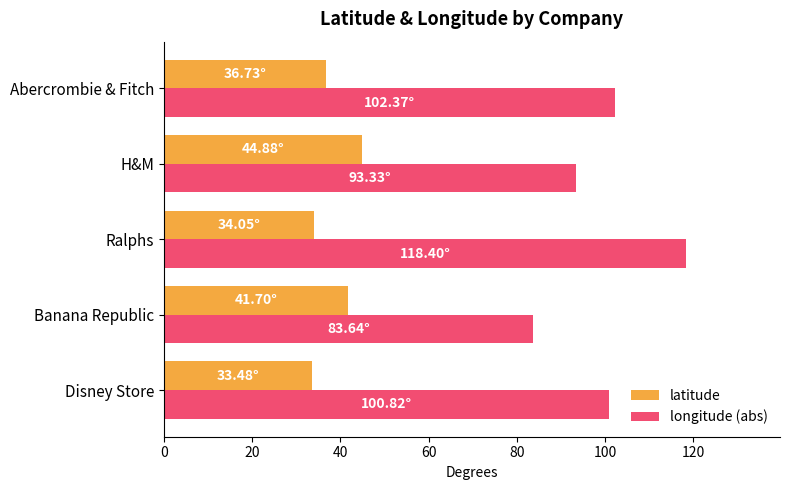

At which category does the chart reach its peak across all series?

Ralphs